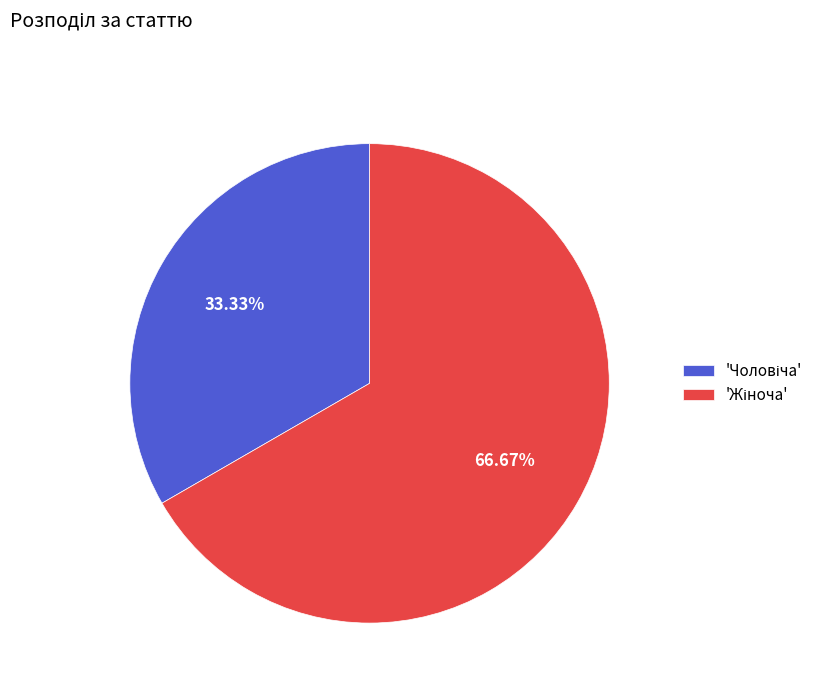

To the nearest percent, what is the average slice percentage?

50%